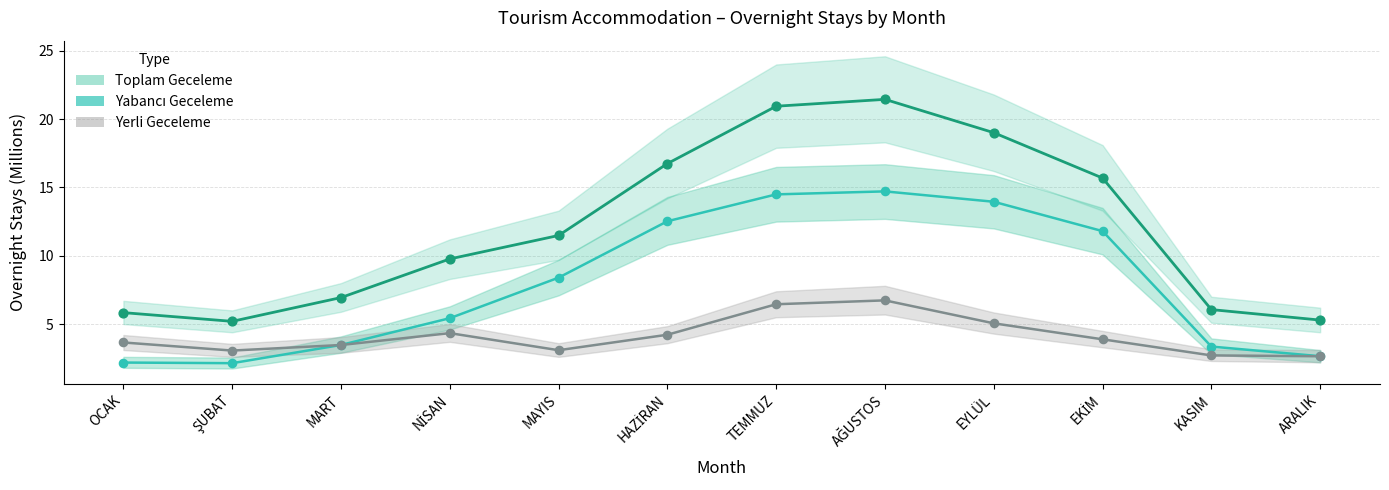

At how many categories does at least one series exceed 13?

5